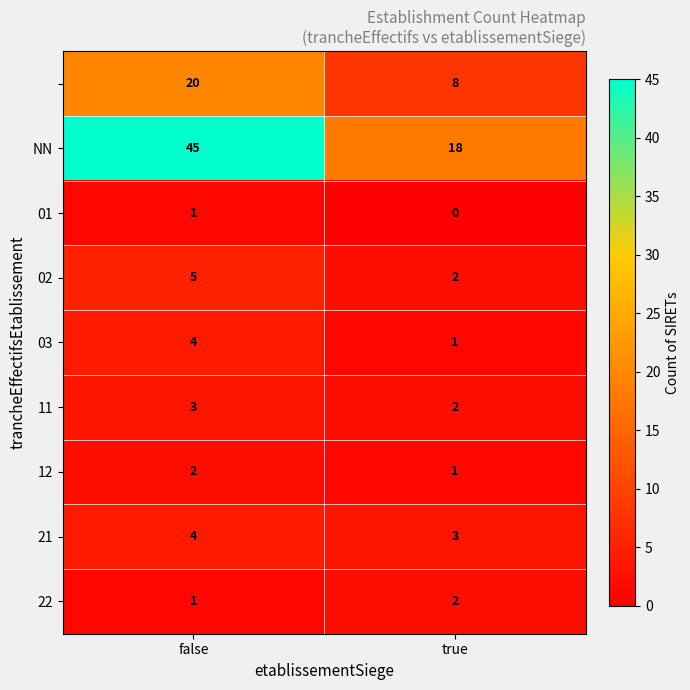

What is the difference between the highest and lowest values at true?

18